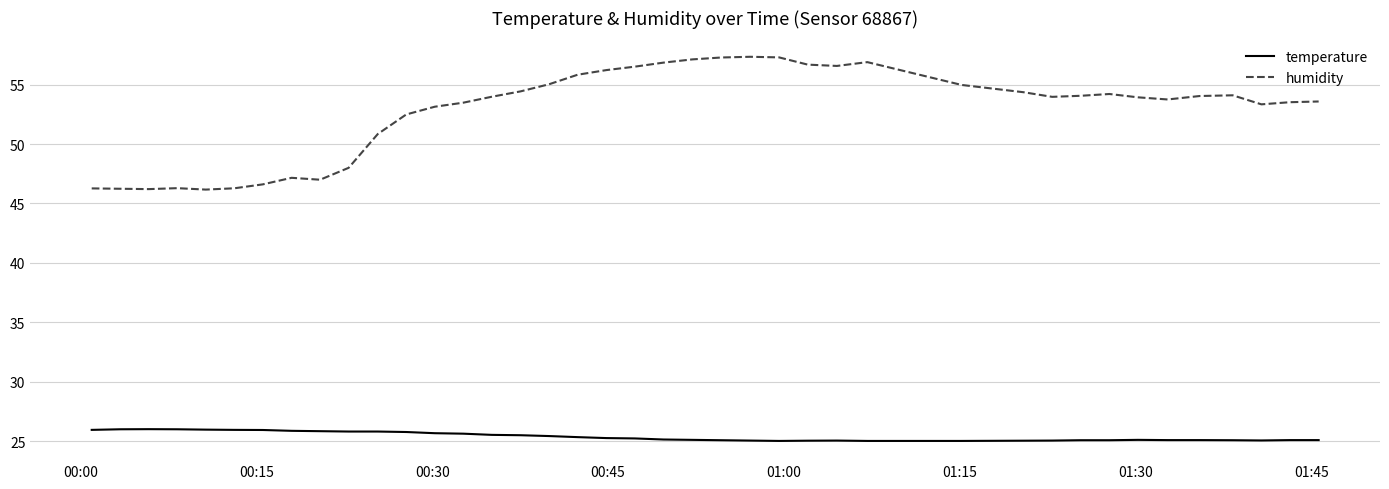

What is the lowest value of the humidity series?

46.2